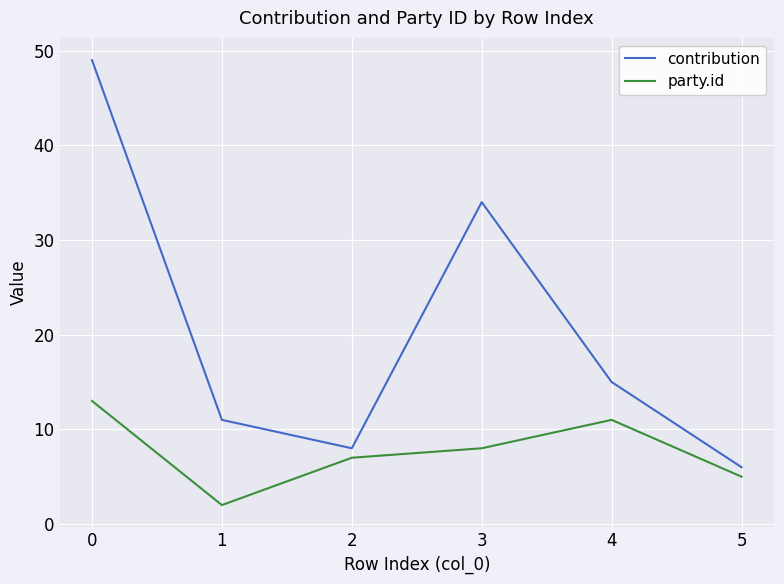

How many lines are shown in the chart?

2